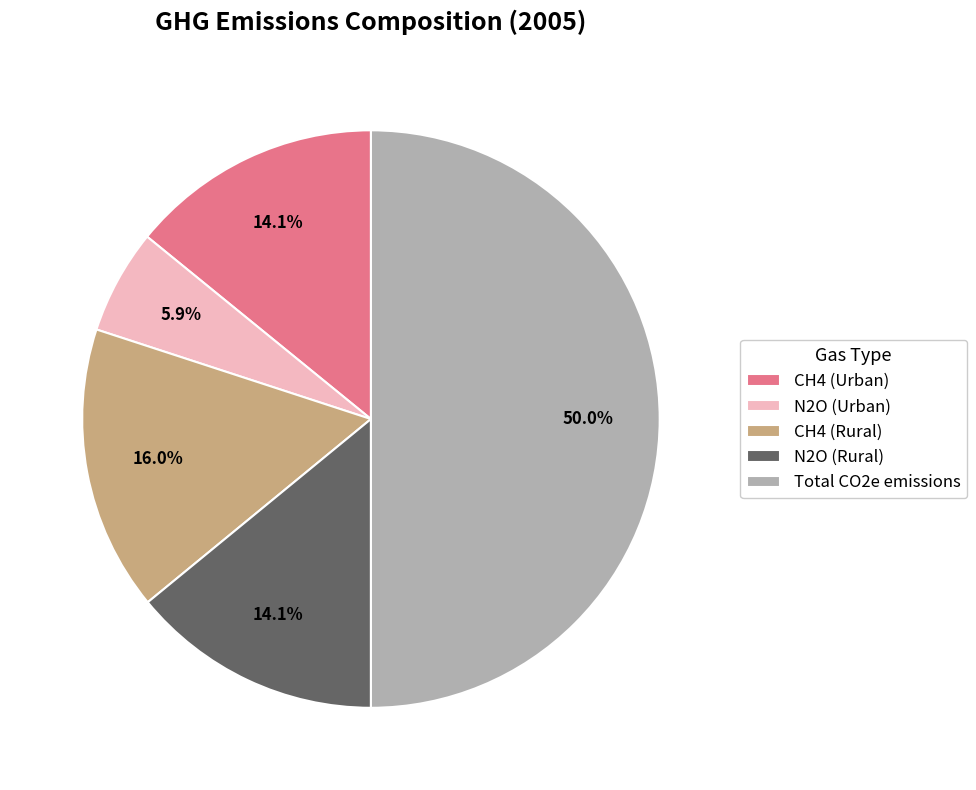

To the nearest percent, what portion does N2O (Urban) represent?

6%